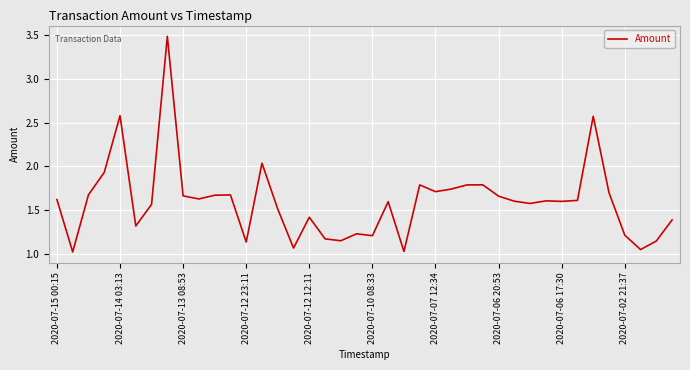

What is the difference between the maximum and minimum values?

2.5